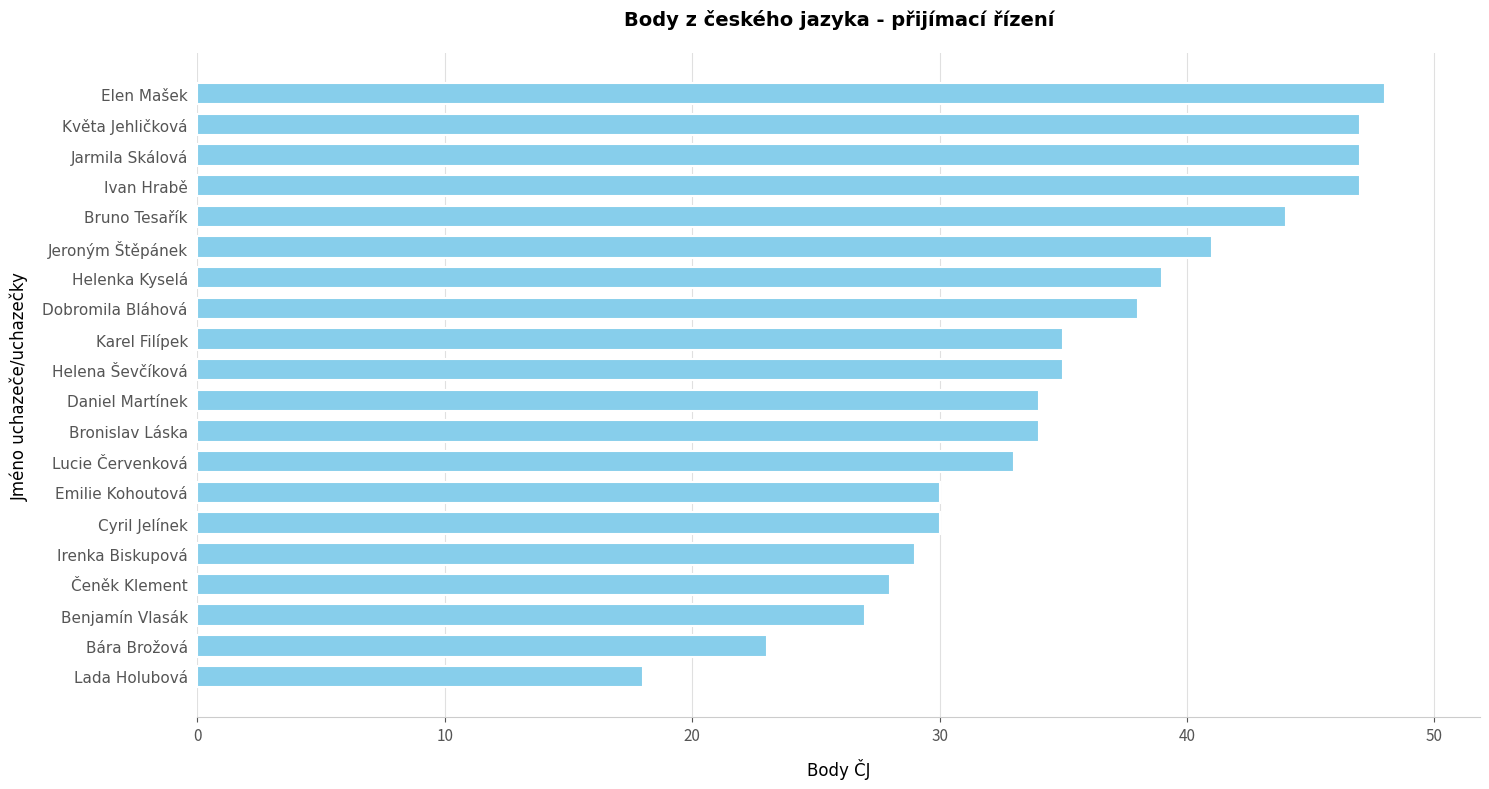

Reading top to bottom, extract all data points from this chart.

48	47	47	47	44	41	39	38	35	35	34	34	33	30	30	29	28	27	23	18